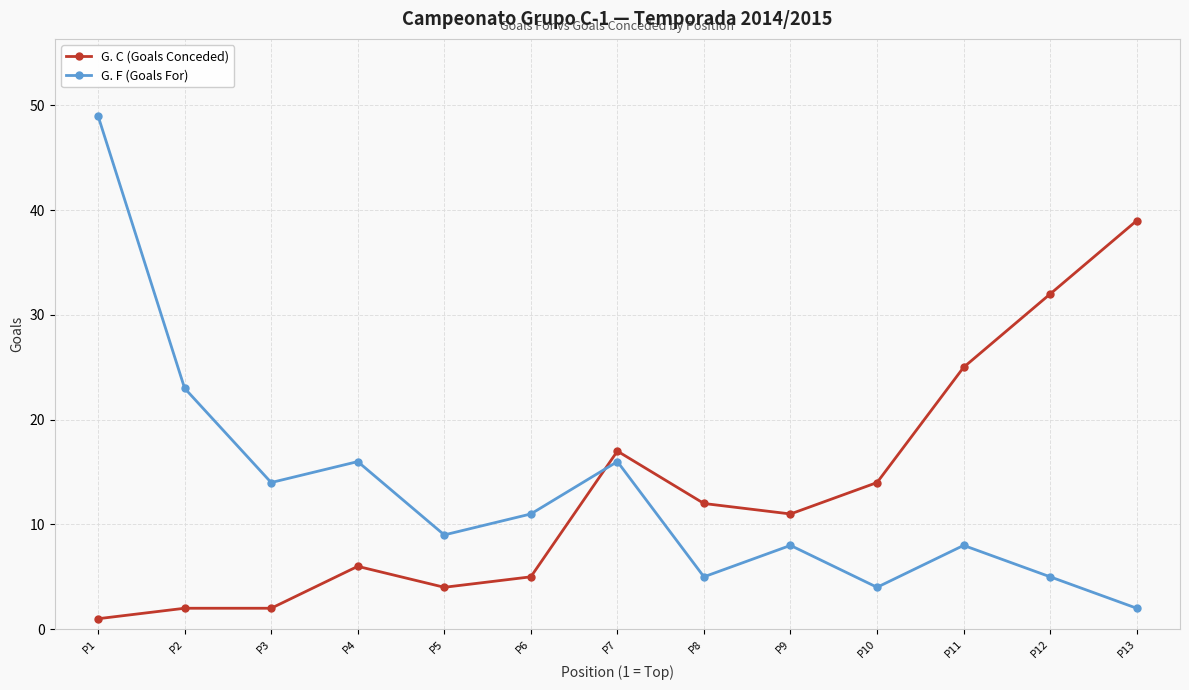

How many lines are shown in the chart?

2